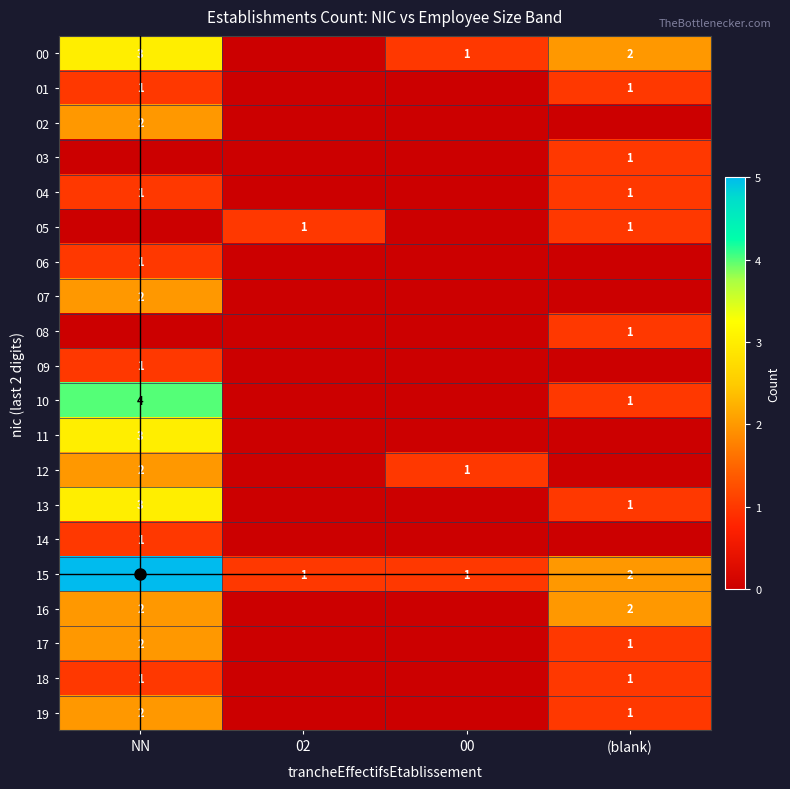

Count the 08 values in the range 0 to 1.

4